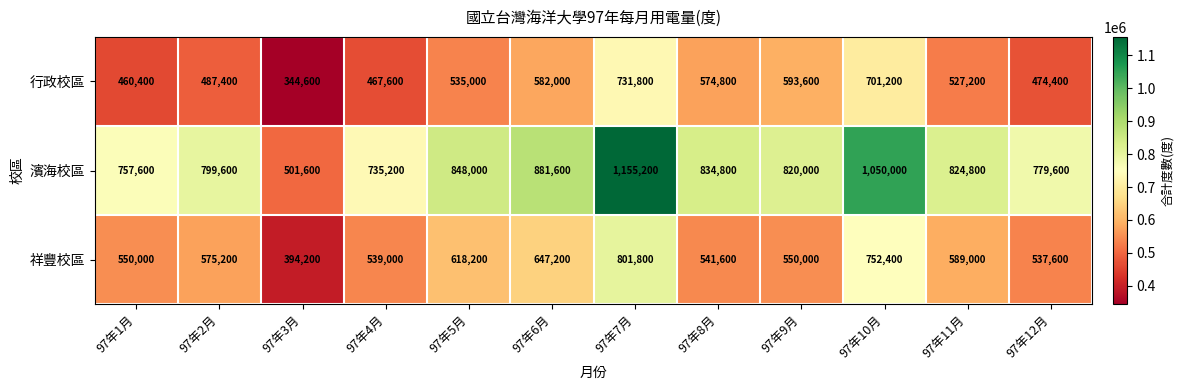

True or false: 濱海校區 has a value of 584220 at 97年6月.

False